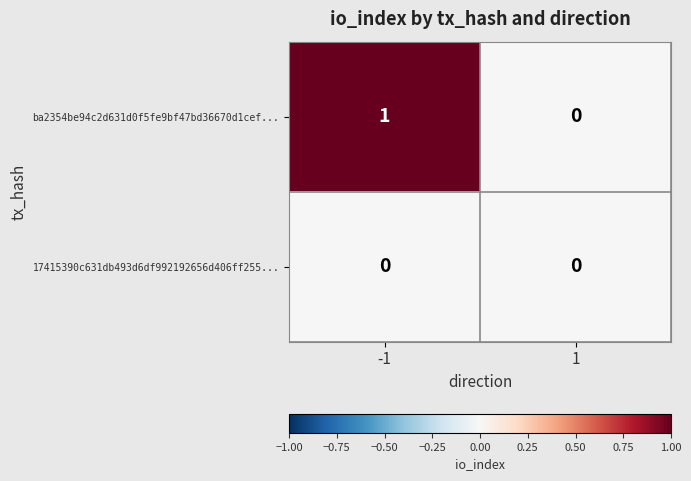

Reading left to right, transcribe all the data shown in this chart.

ba2354be94c2d631d0f5fe9bf47bd36670d1cef...: 1	0
17415390c631db493d6df992192656d406ff255...: 0	0